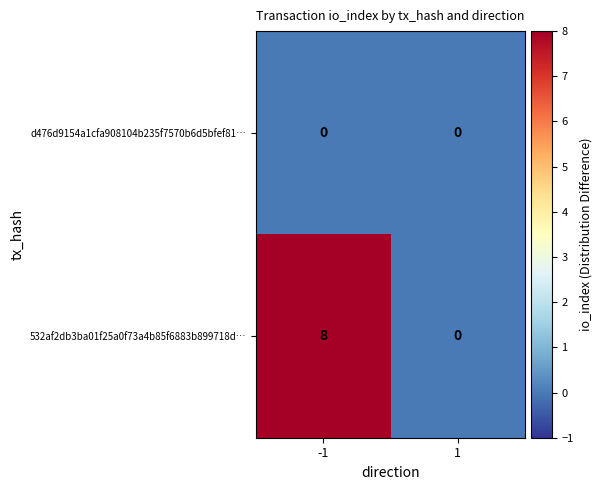

Reading right to left, list all the values displayed in this chart.

d476d9154a1cfa908104b235f7570b6d5bfef81…: 1=0	-1=0
532af2db3ba01f25a0f73a4b85f6883b899718d…: 1=0	-1=8